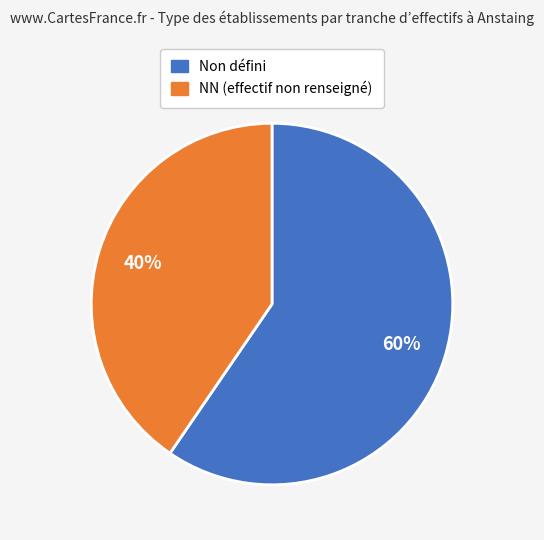

Is there a majority slice in this chart?

Yes